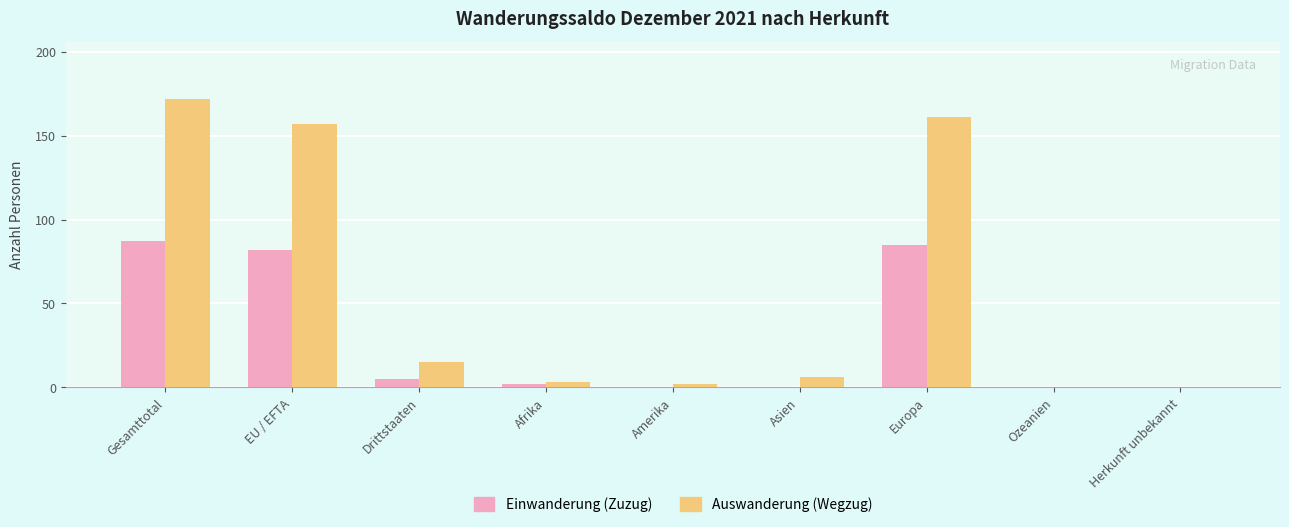

Between EU / EFTA and Amerika, which series saw the biggest shift?

Auswanderung (Wegzug)